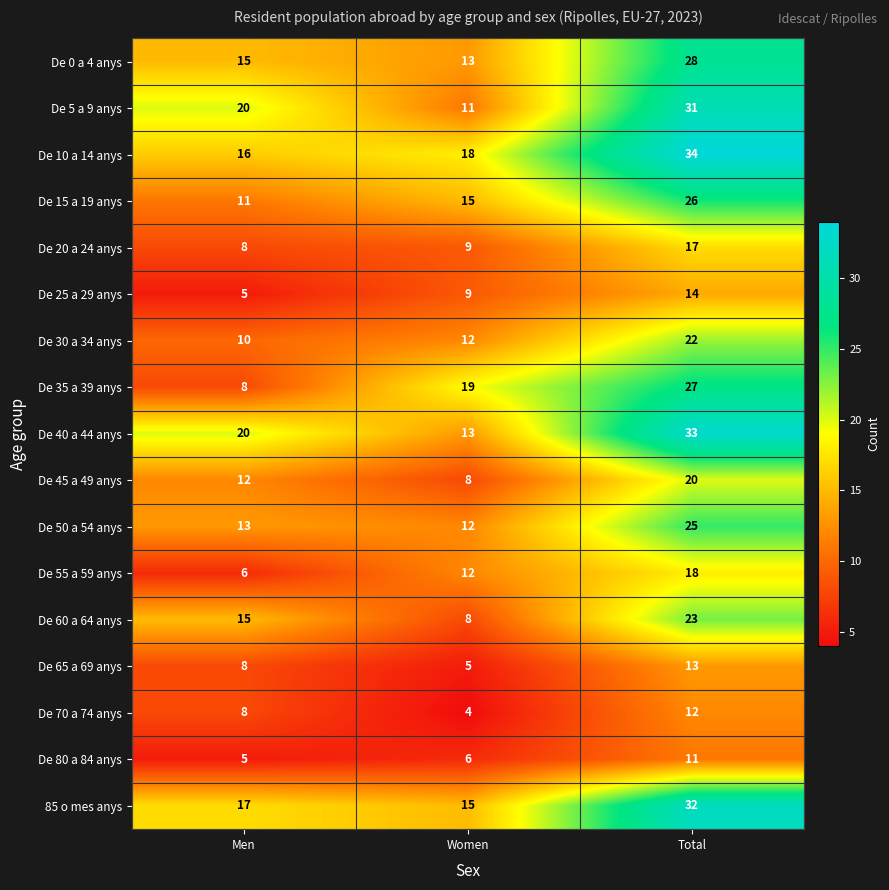

What is the difference between the highest and lowest values at Women?

15